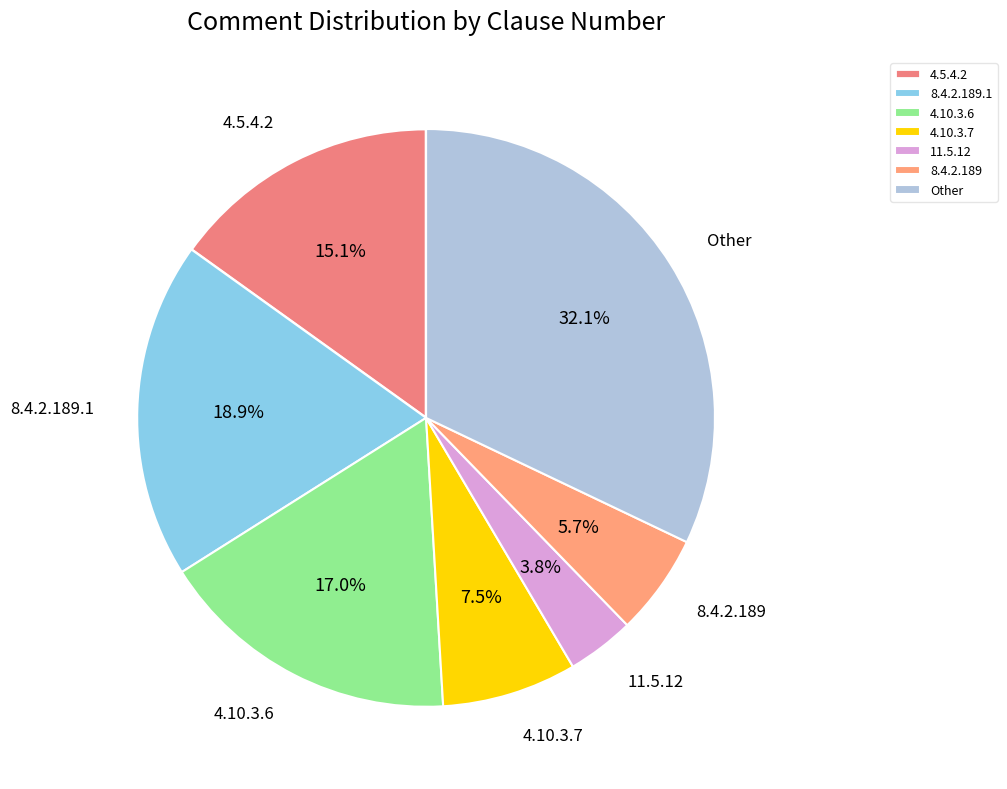

Is there a majority slice in this chart?

No